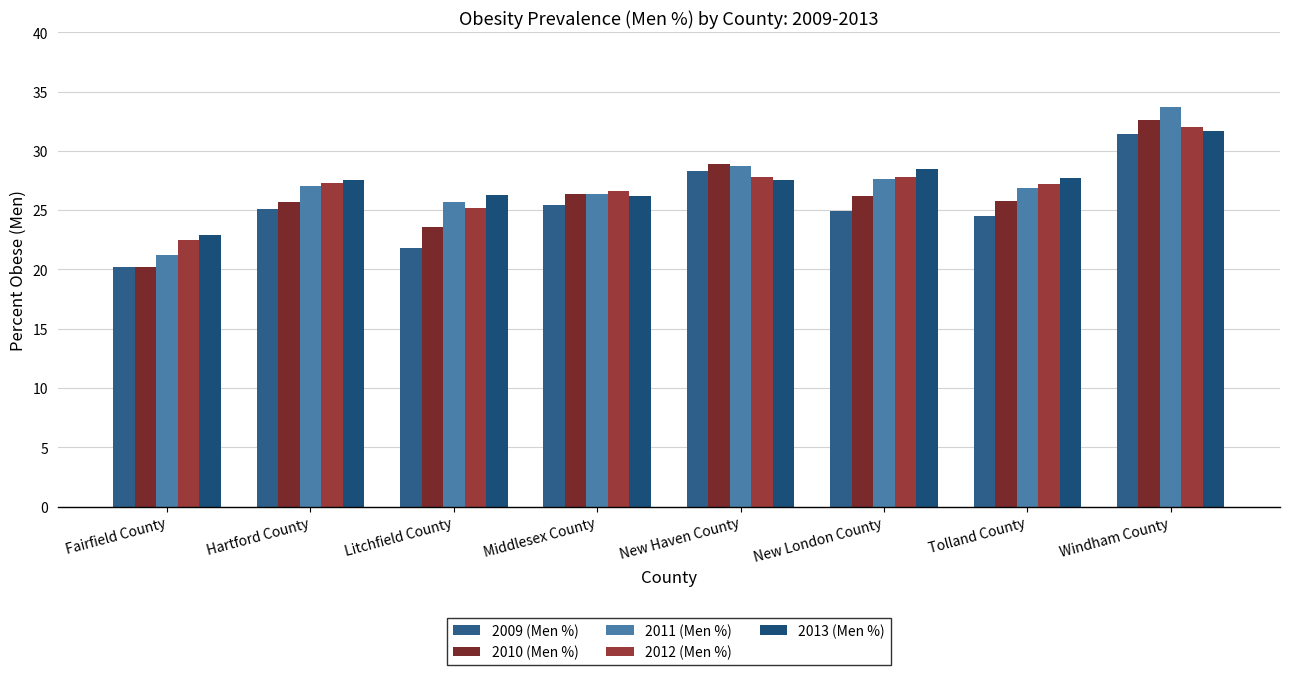

At Litchfield County, list the series in order from largest to smallest.

2013 (Men %), 2011 (Men %), 2012 (Men %), 2010 (Men %), 2009 (Men %)